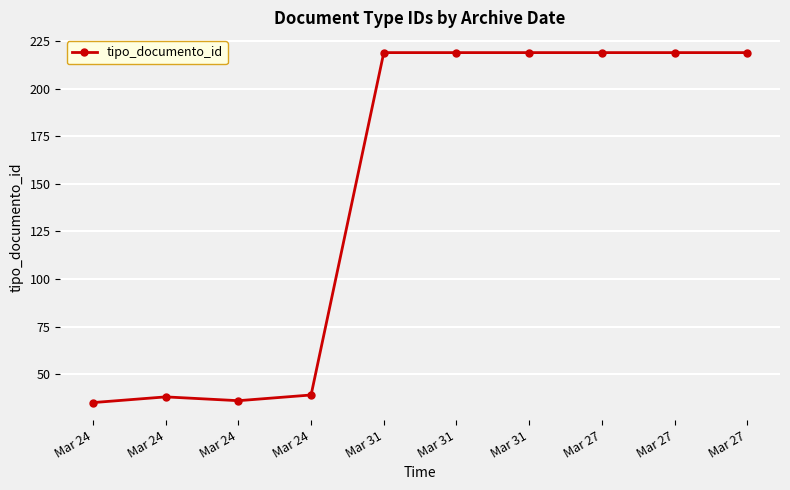

True or false: the data shows 16 at Mar 24.

False